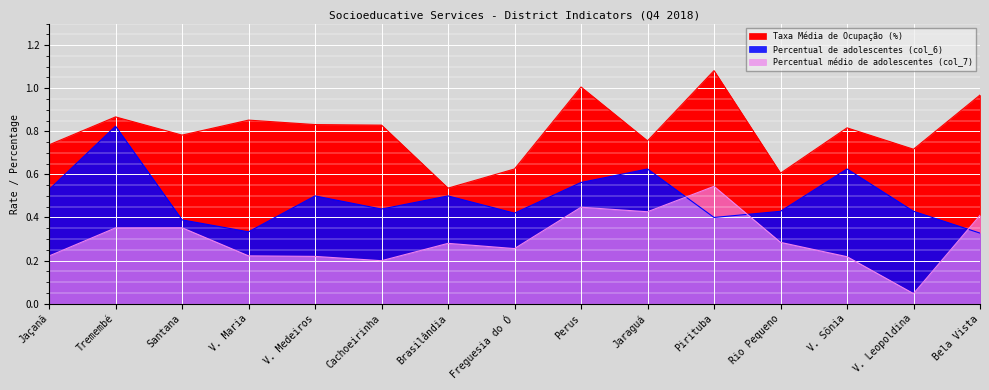

How many series are shown in this chart?

3